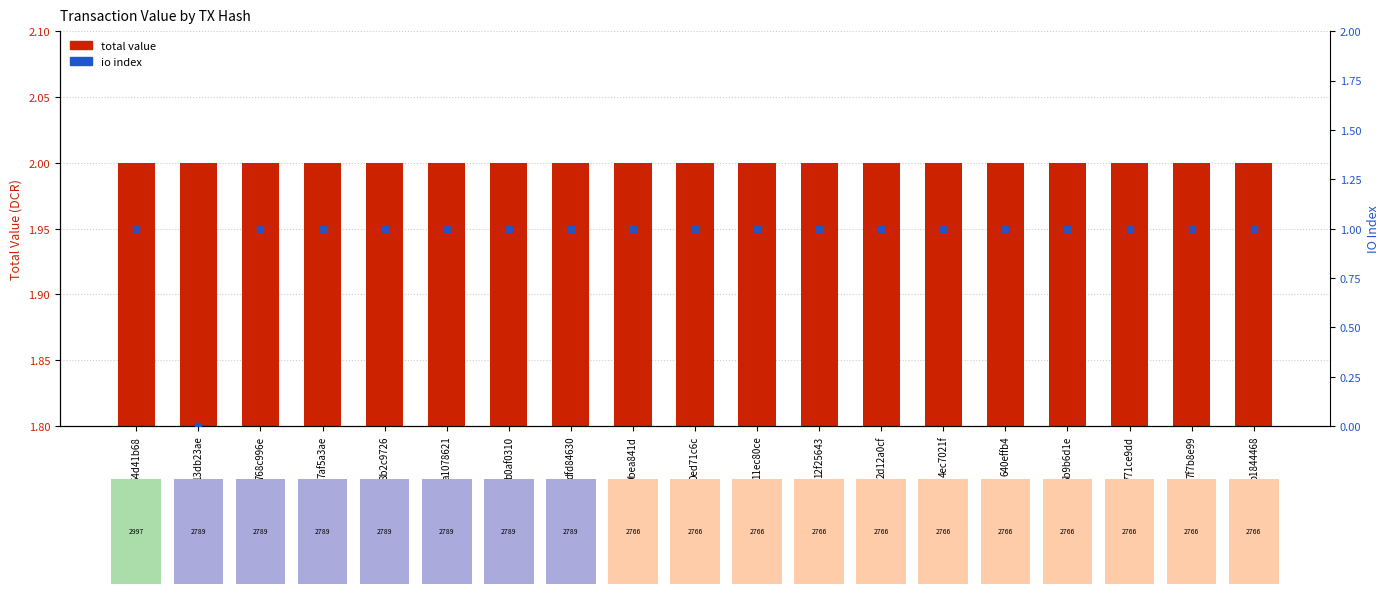

What are all the series names shown in the legend?

total value, io index